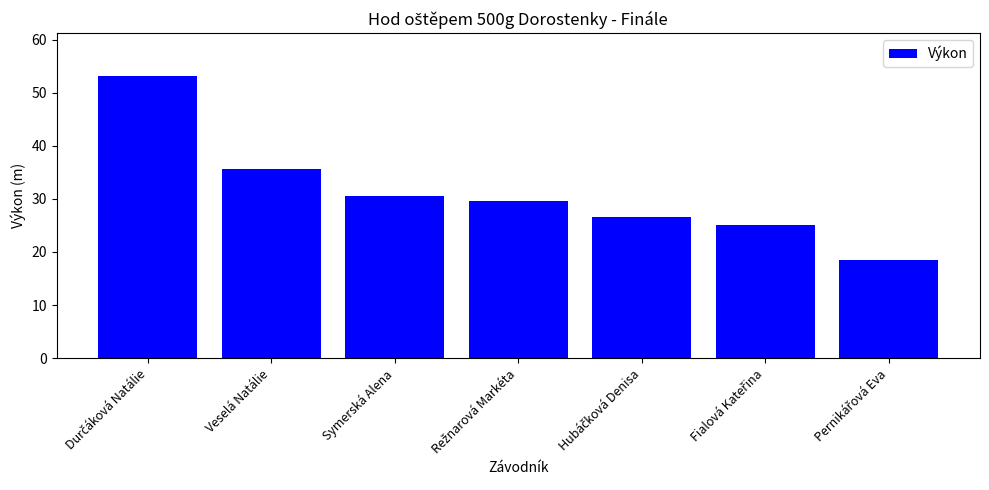

What is the label of the 3rd bar from the left?

Symerská Alena